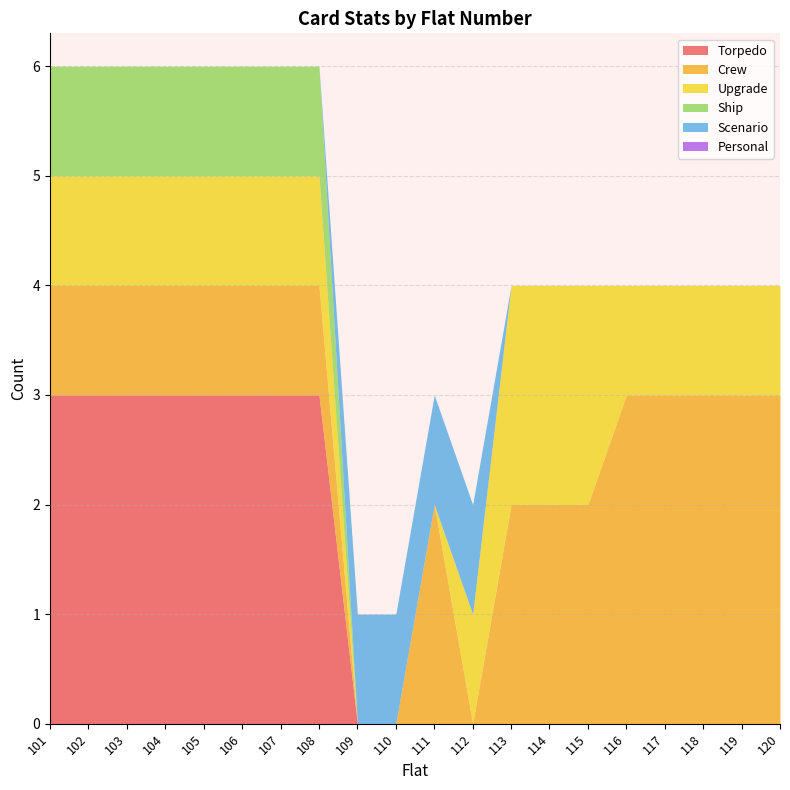

In Crew, how many points are higher than both neighbors (excluding endpoints)?

1